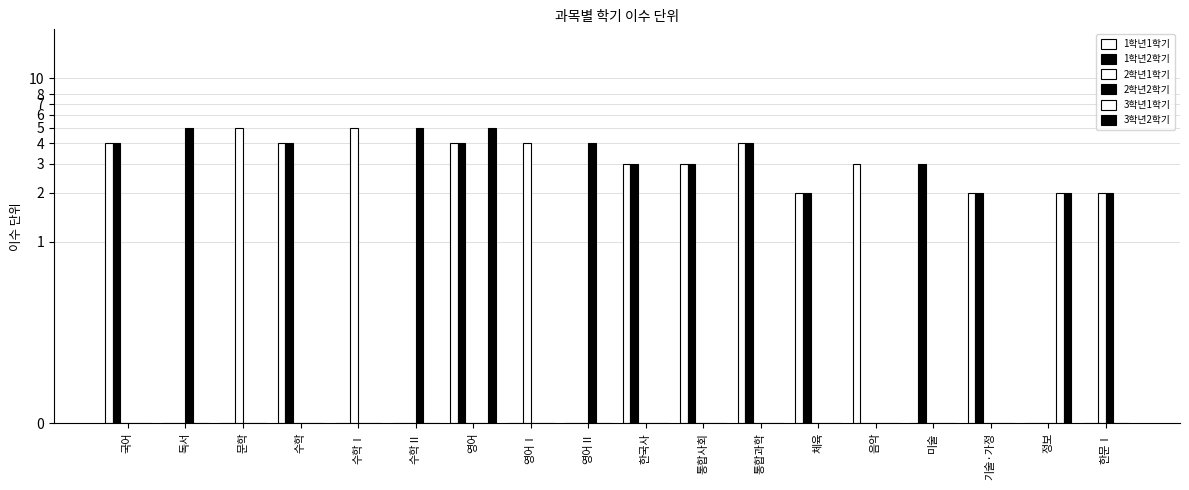

How many bars are there in total?

108